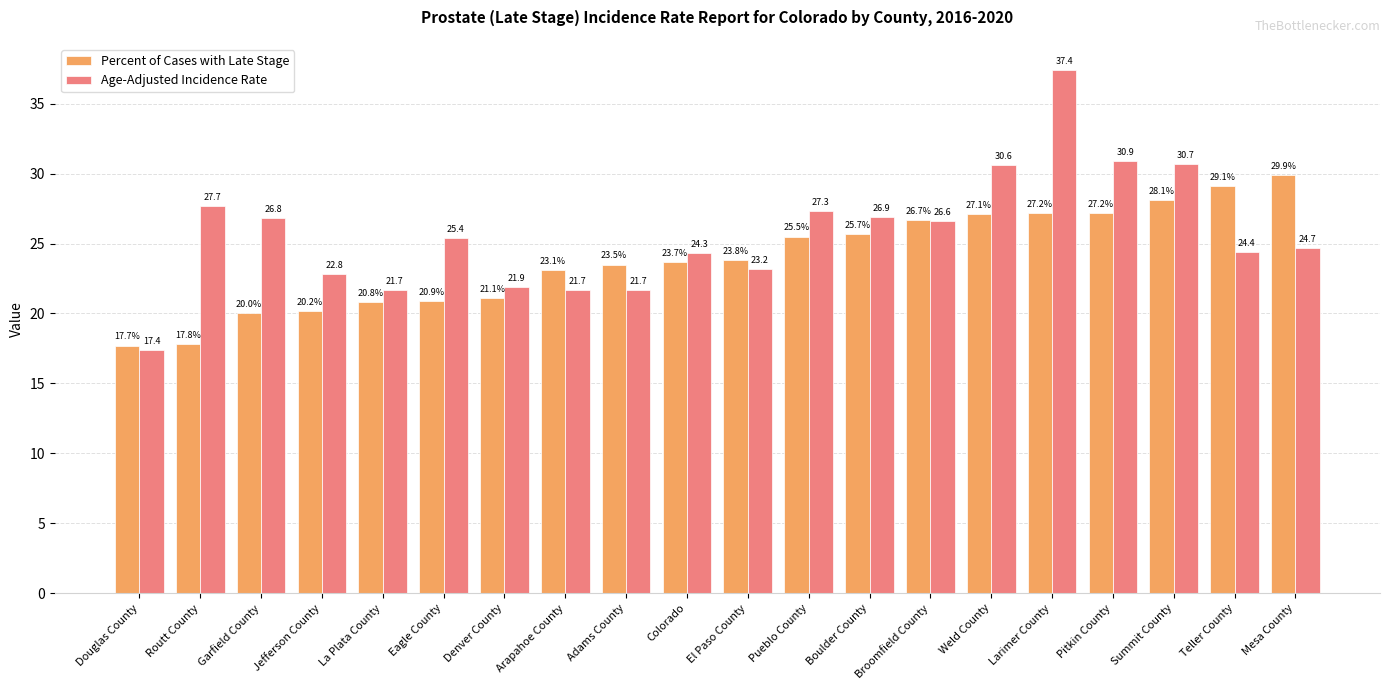

What is the value of the Age-Adjusted Incidence Rate bar at the 10th from the left?

24.3